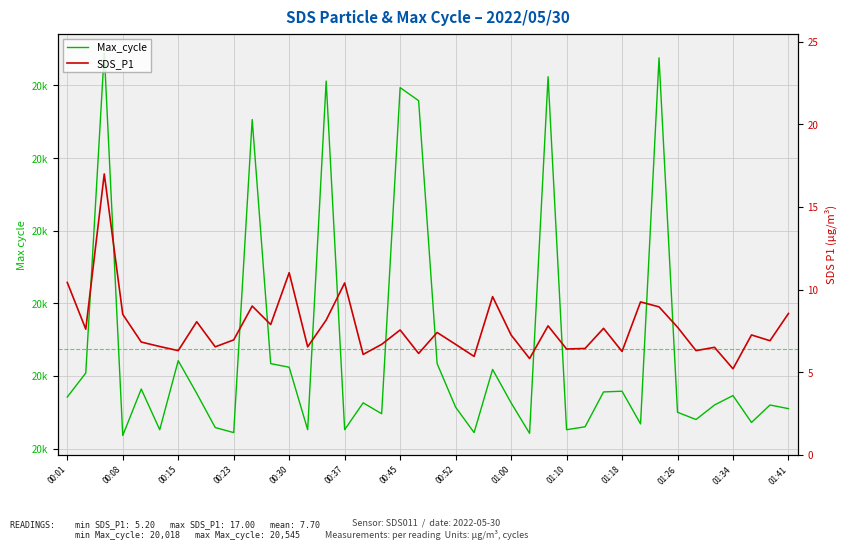

Which series changed the most between 14 and 19?

Max_cycle